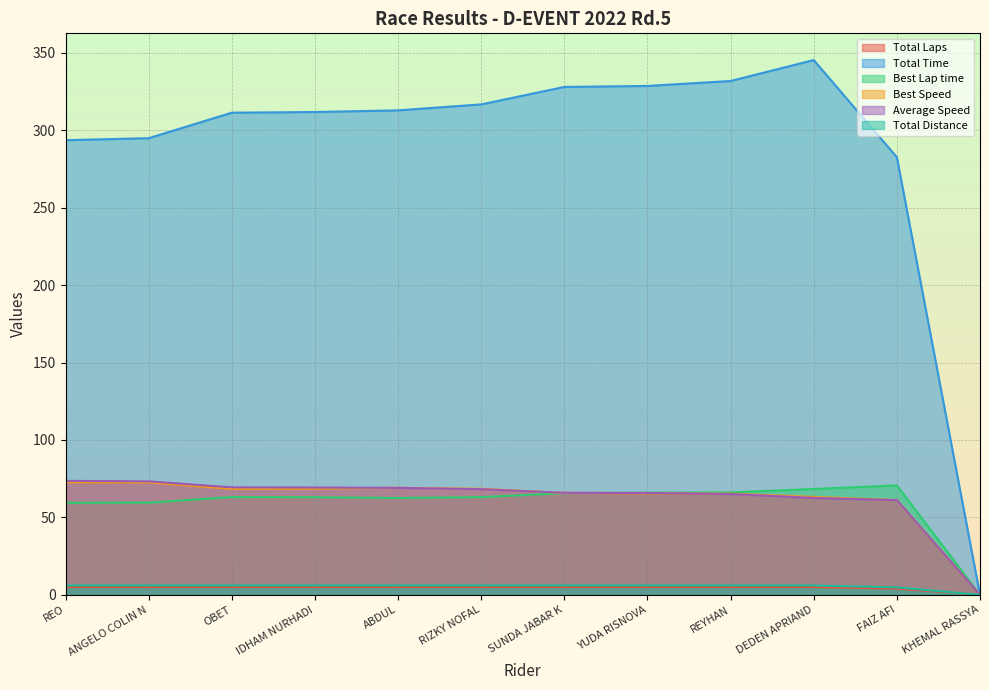

At which category does the chart reach its peak across all series?

DEDEN APRIAND